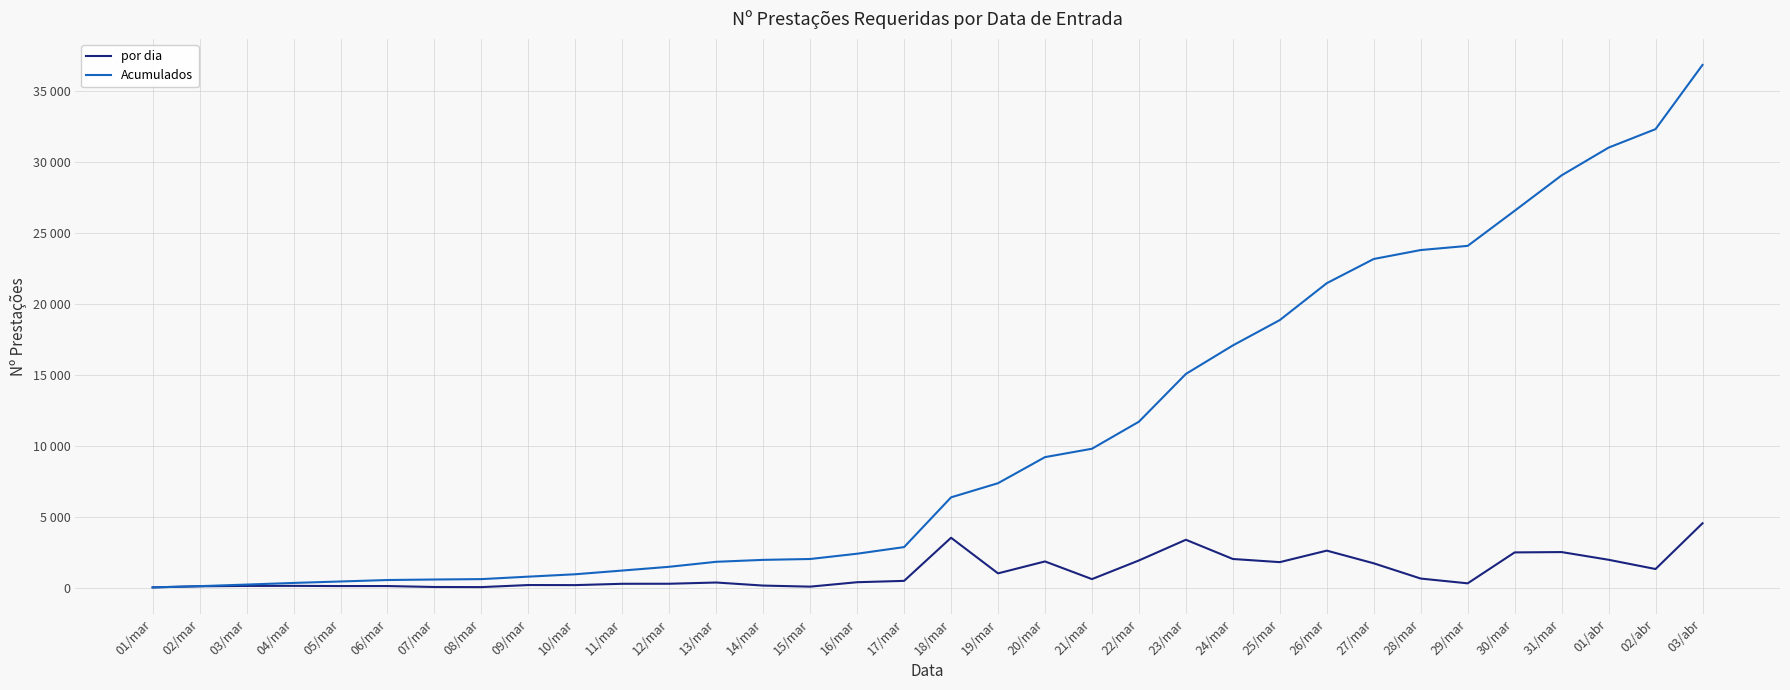

Where does the por dia series first go above 468?

18/mar